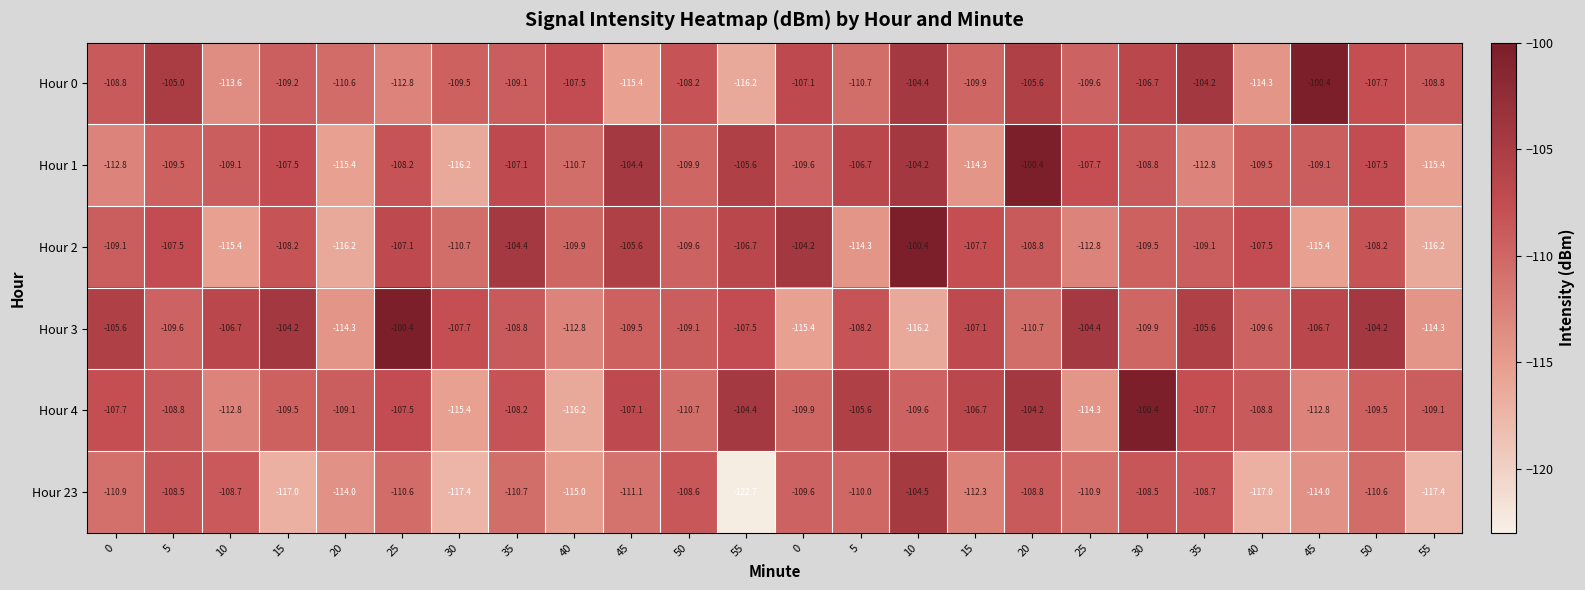

What is the smallest value displayed?

-122.7